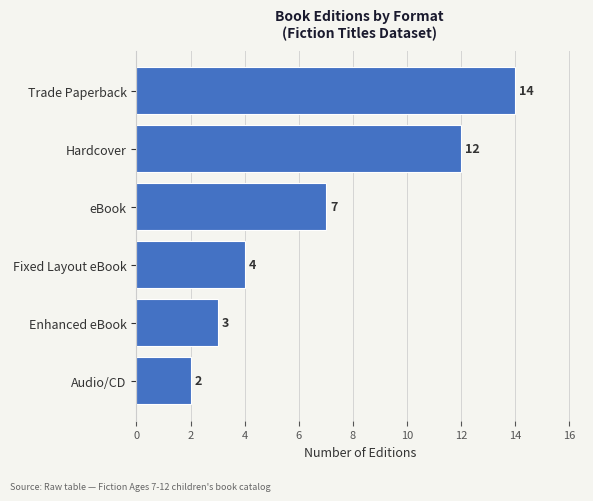

Reading top to bottom, transcribe all the data shown in this chart.

Trade Paperback=14	Hardcover=12	eBook=7	Fixed Layout eBook=4	Enhanced eBook=3	Audio/CD=2